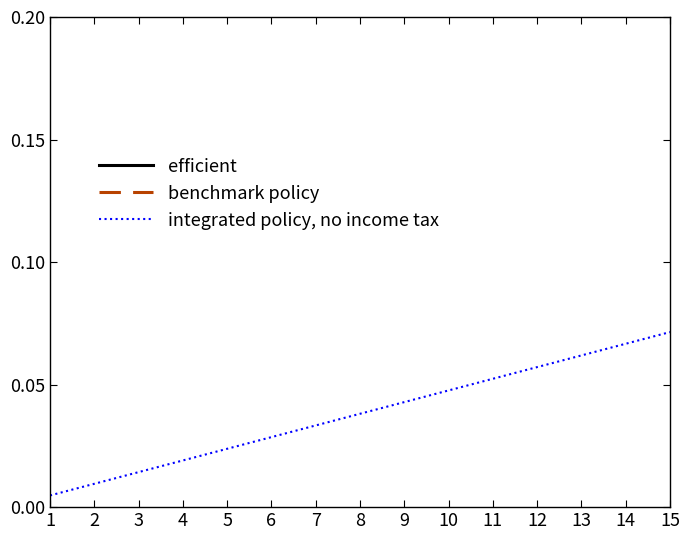

Which category has the highest value in the integrated policy, no income tax series?

15